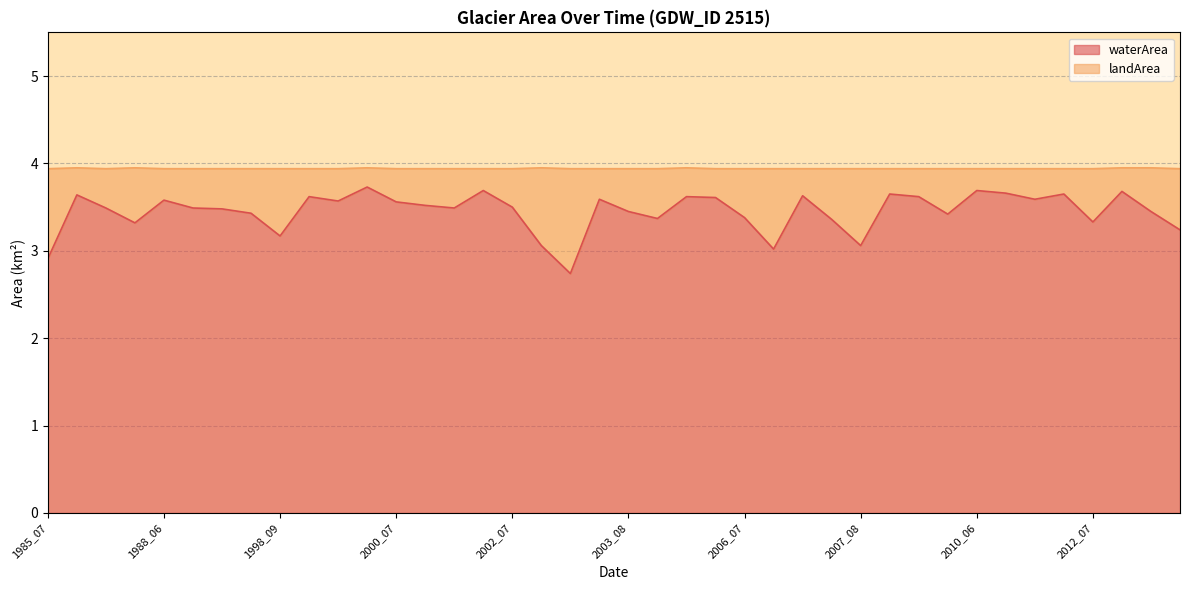

How many interior local peaks (higher than both neighbors) does the data have?

12